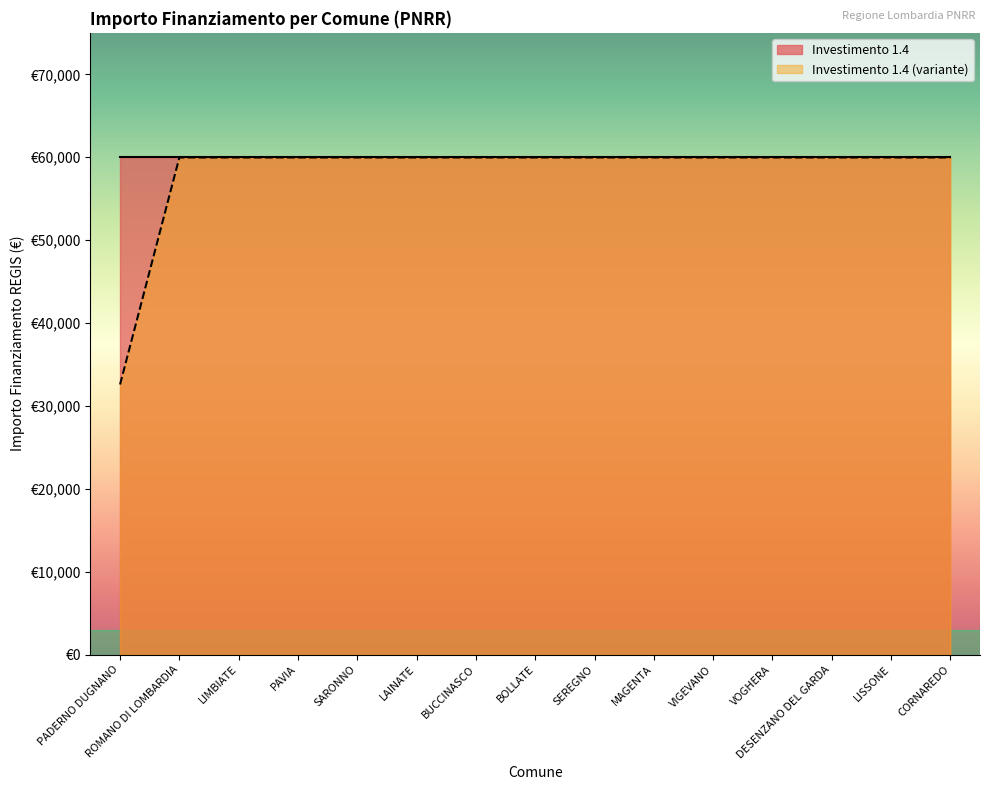

The chart shows a value of 59966 at VIGEVANO. True or false?

True